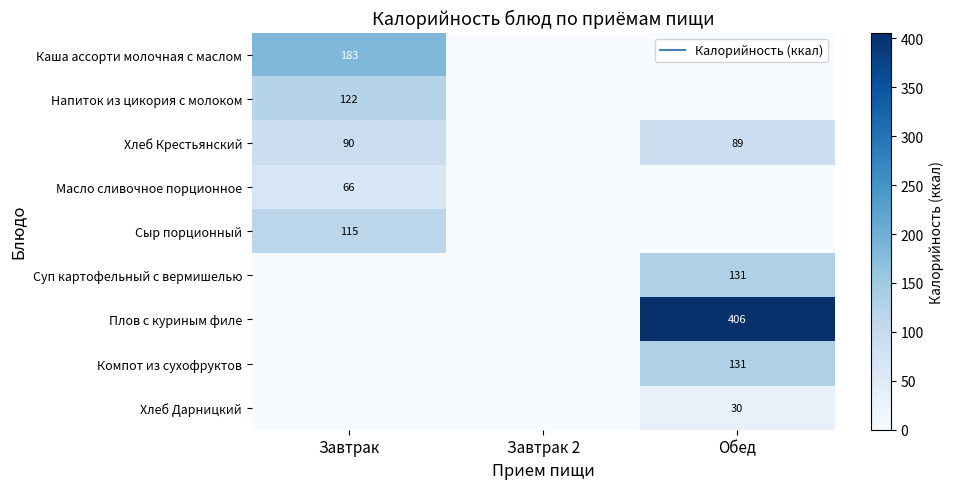

Is the value of Хлеб Крестьянский at Обед greater than the value of Компот из сухофруктов at Завтрак 2?

Yes